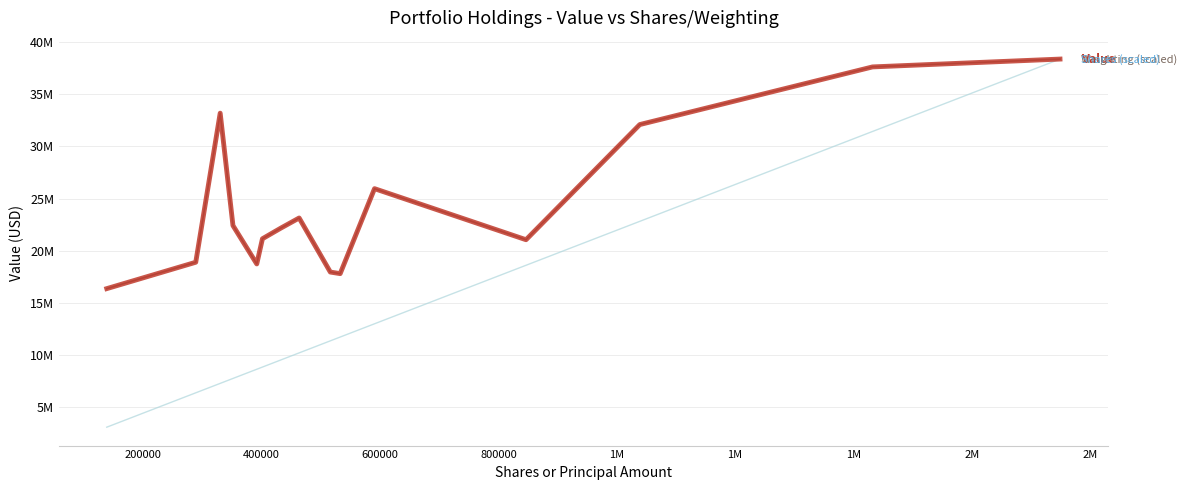

The Weighting (scaled) series shows 22164653.6 at 1M. True or false?

True